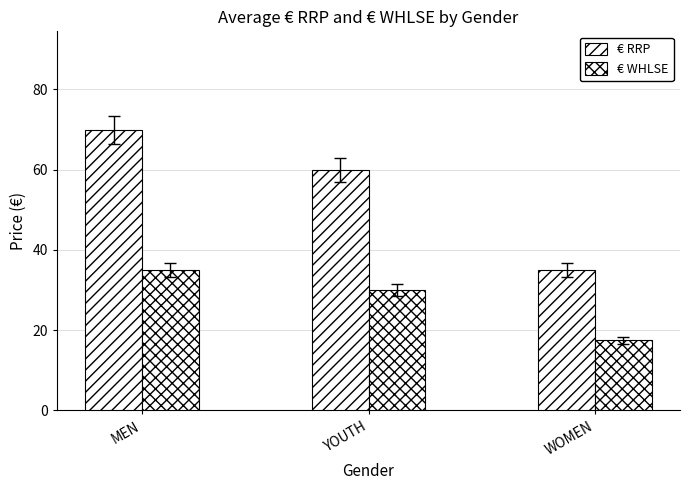

Is it true that € WHLSE equals 17.5 at WOMEN?

True